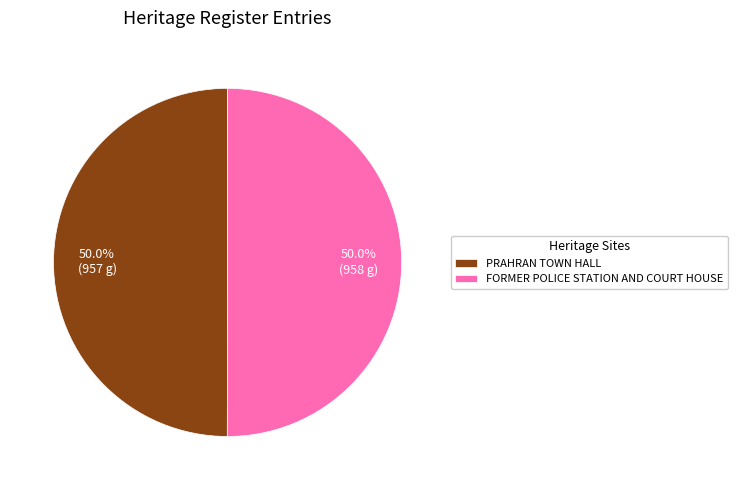

What percentage is NOT represented by PRAHRAN TOWN HALL?

50.0%